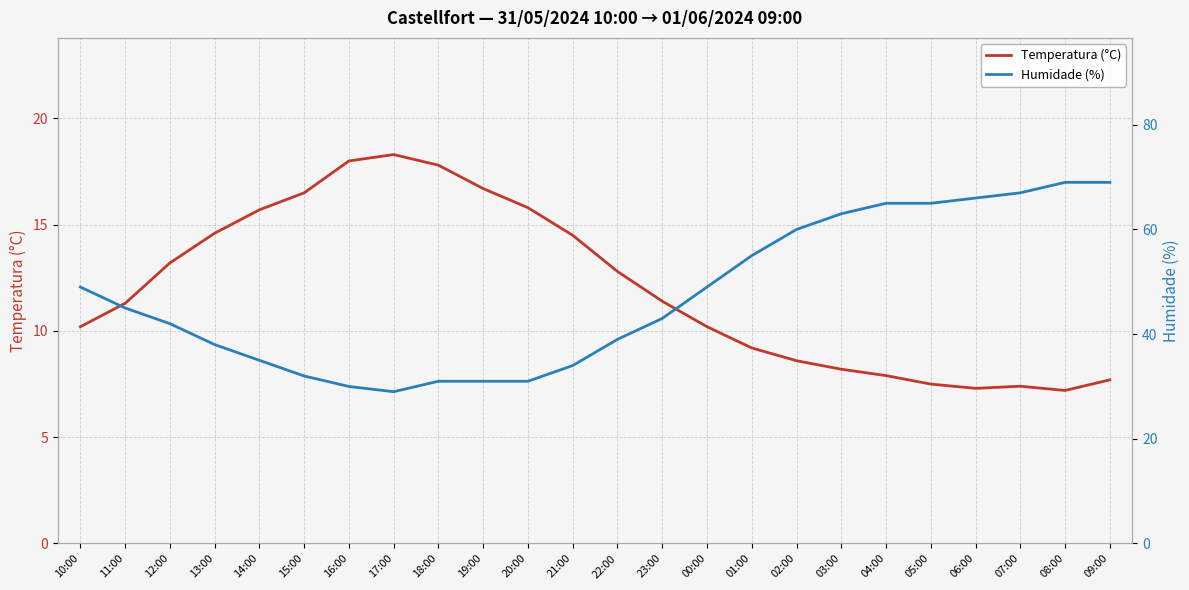

What is the label of the 22nd point from the left?

07:00